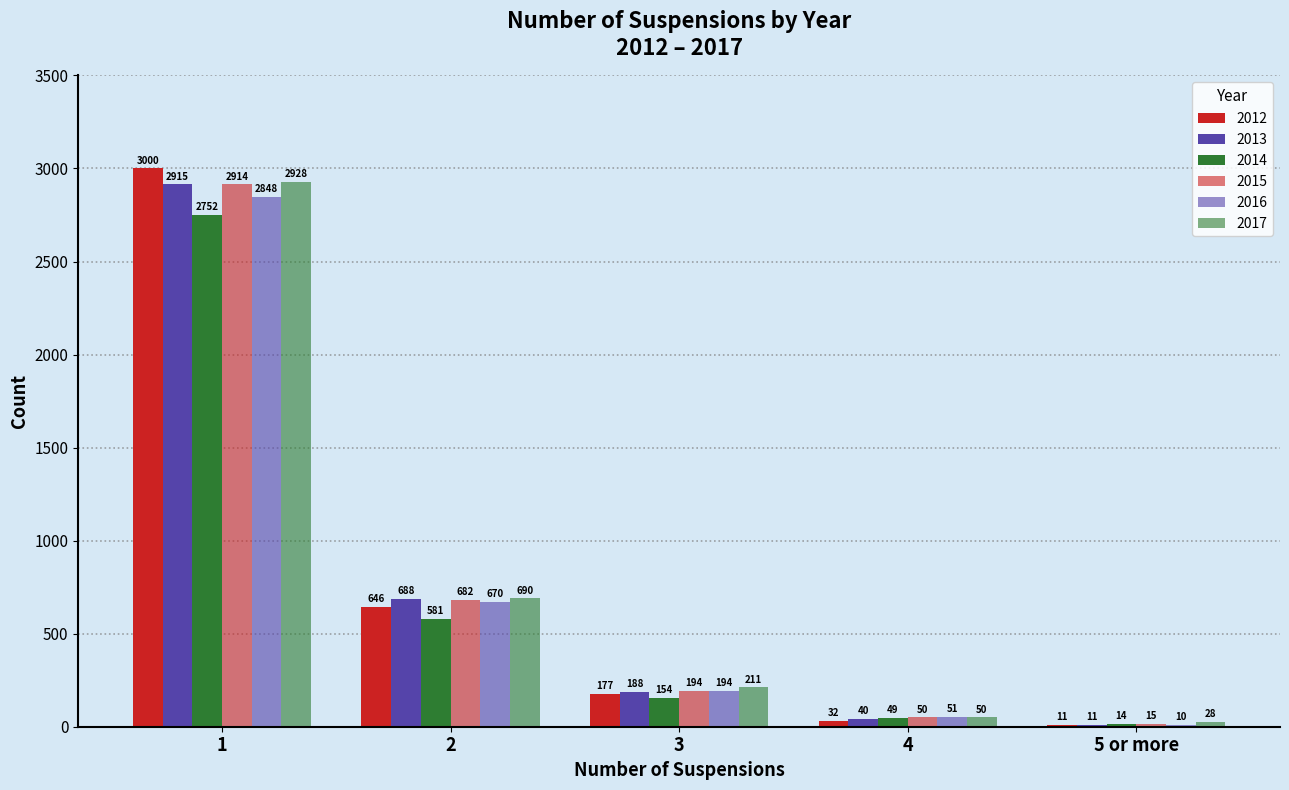

Are the bars horizontal?

No